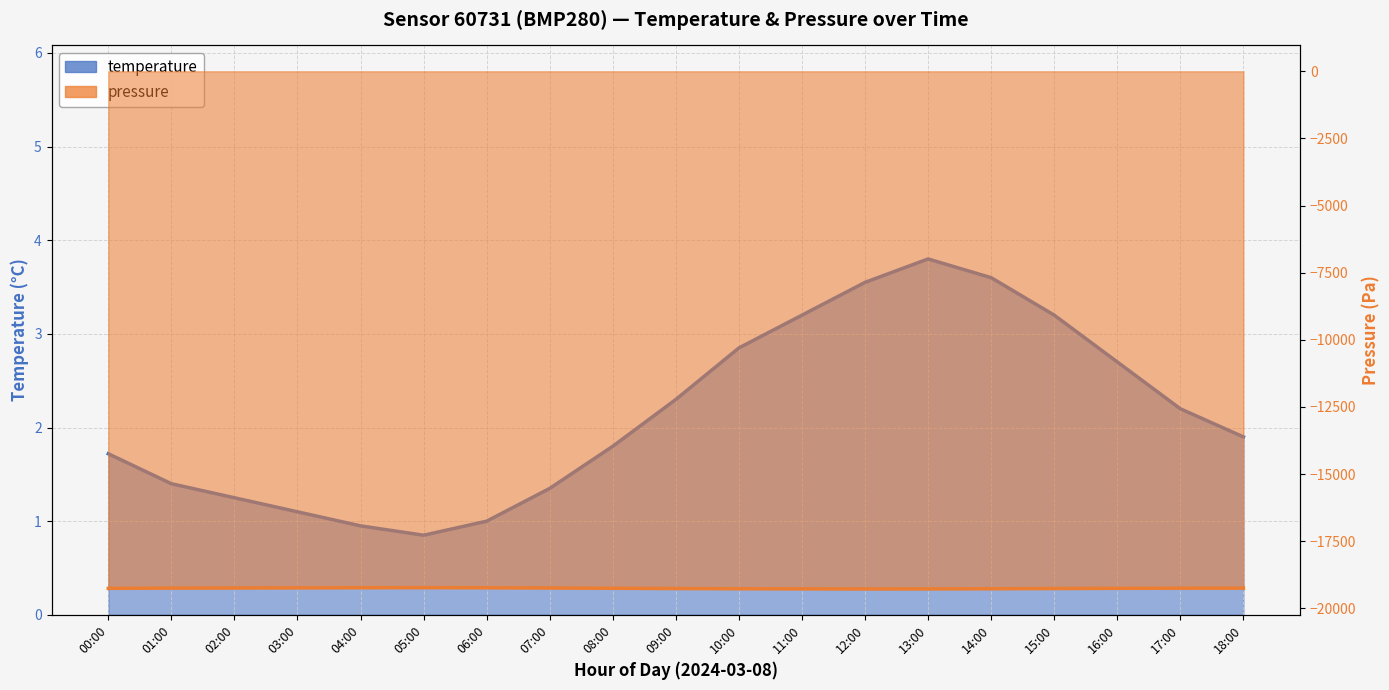

Count the number of categories in the chart.

19